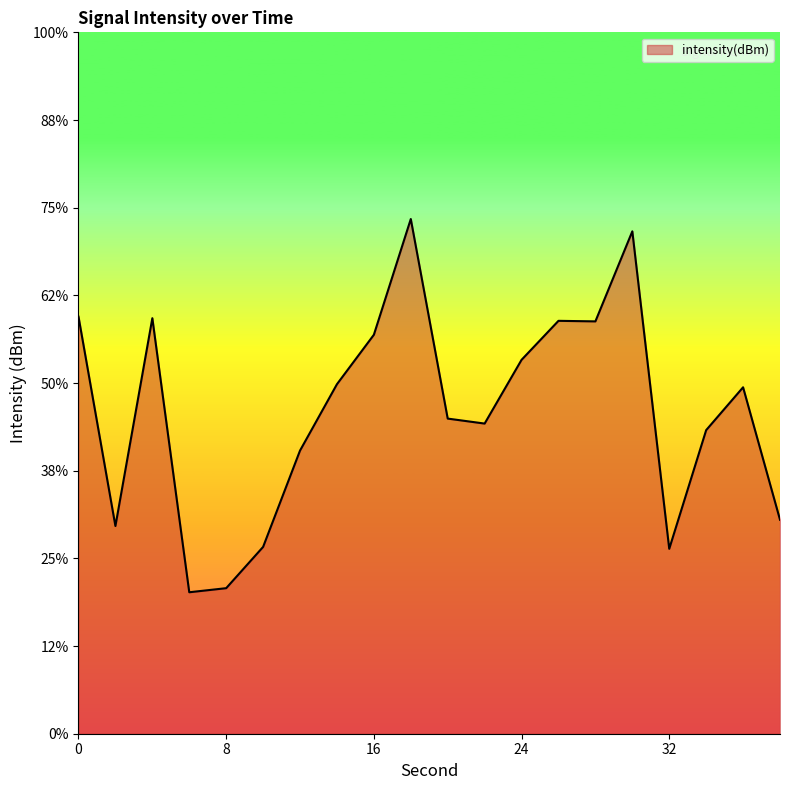

What is the value of the 5th point from the left?

-120.3